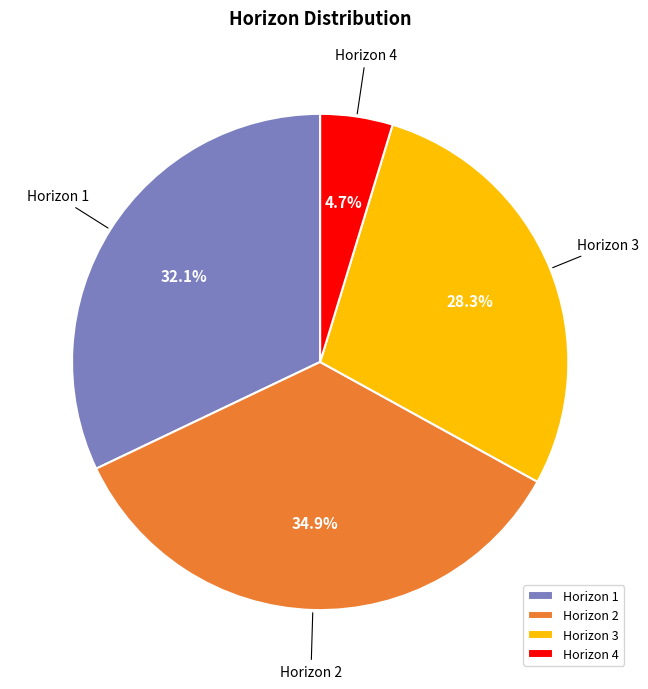

To the nearest percent, what is the average slice percentage?

25%